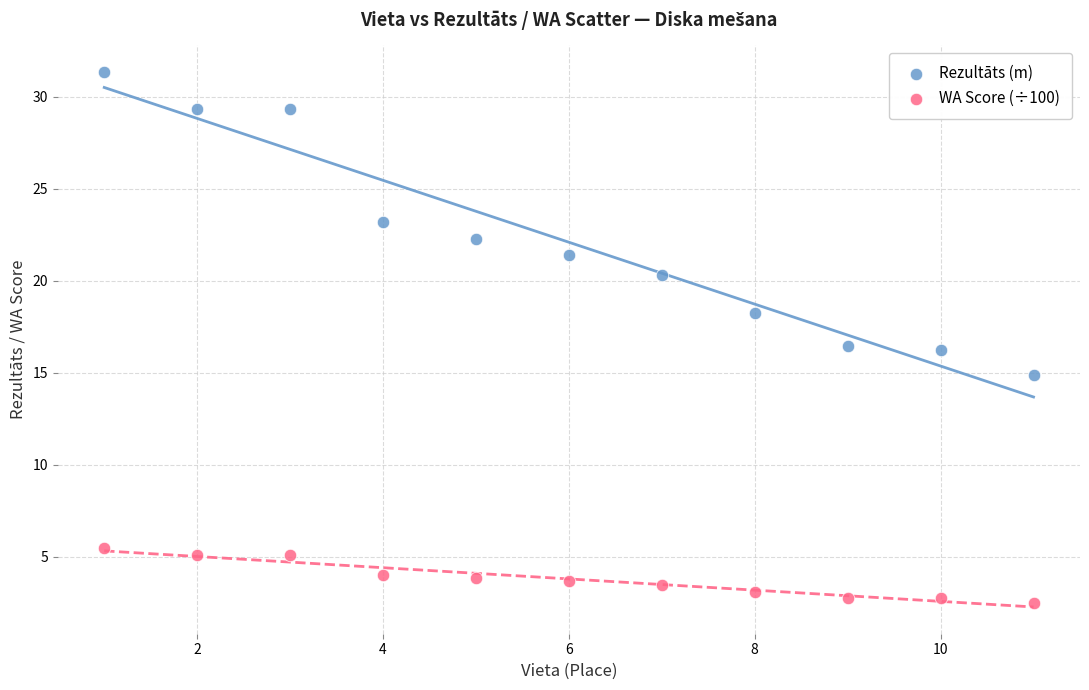

What is the X range (max minus min) for the scatter plot?

10.0